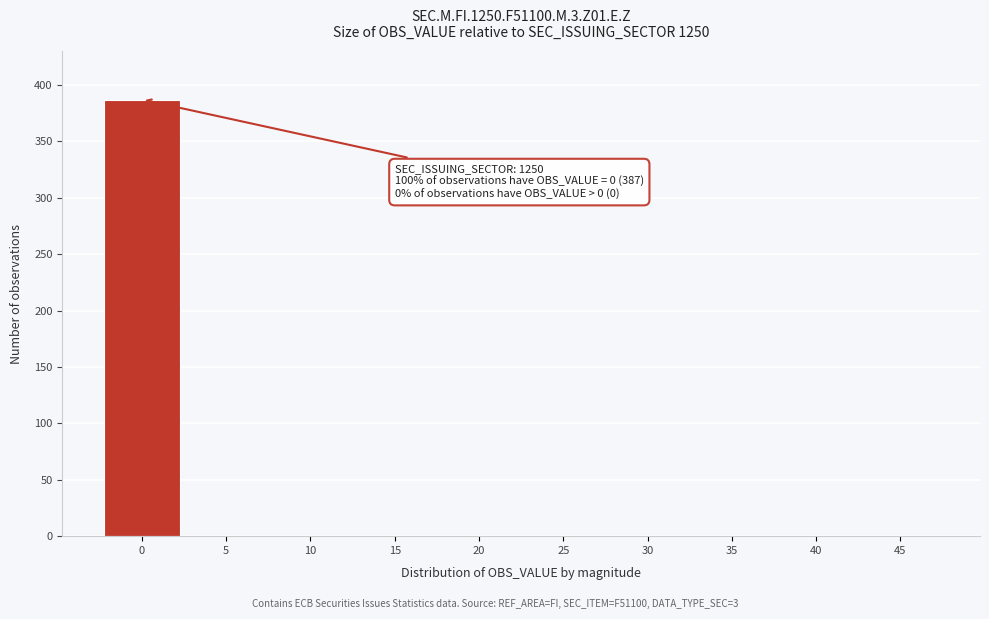

Reading left to right, what are all the values shown in this chart?

0=387	5=0	10=0	15=0	20=0	25=0	30=0	35=0	40=0	45=0